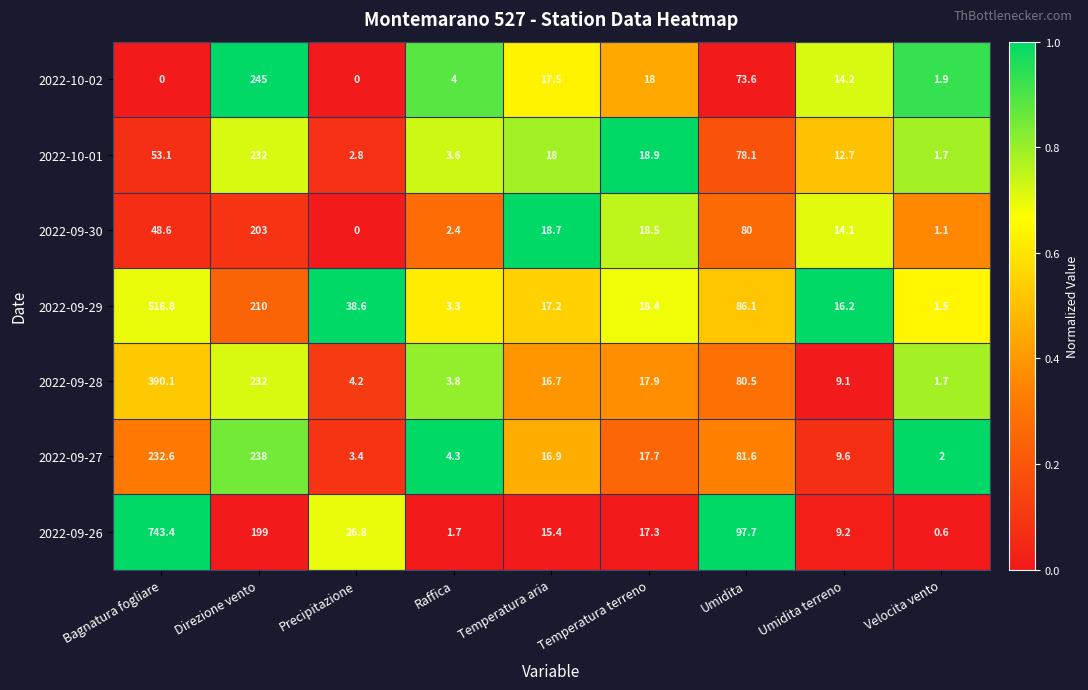

What is the maximum value for 2022-10-01?

232.0